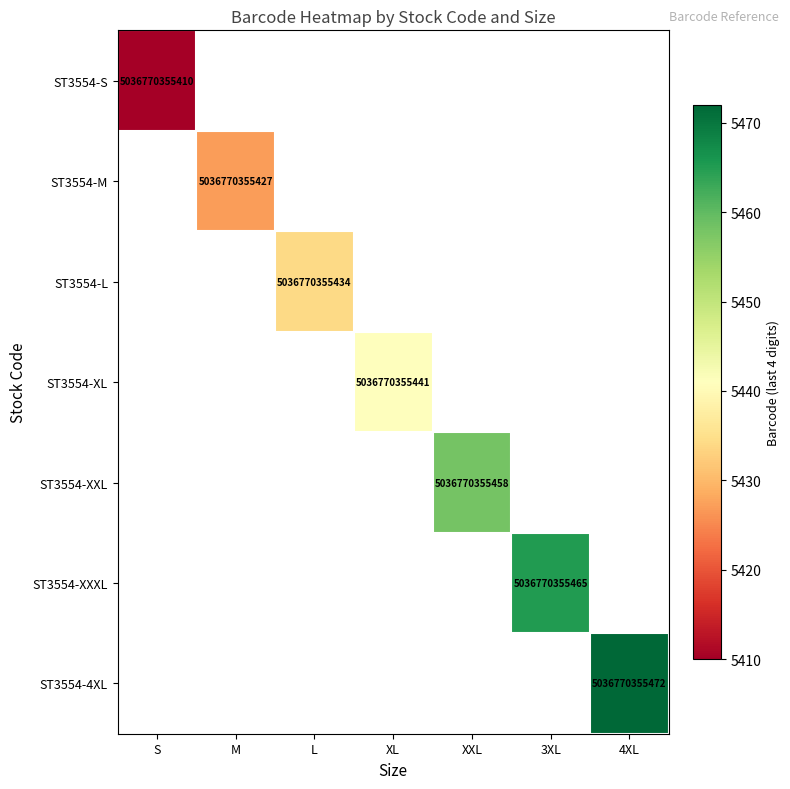

How many positive values does the ST3554-S series have?

1